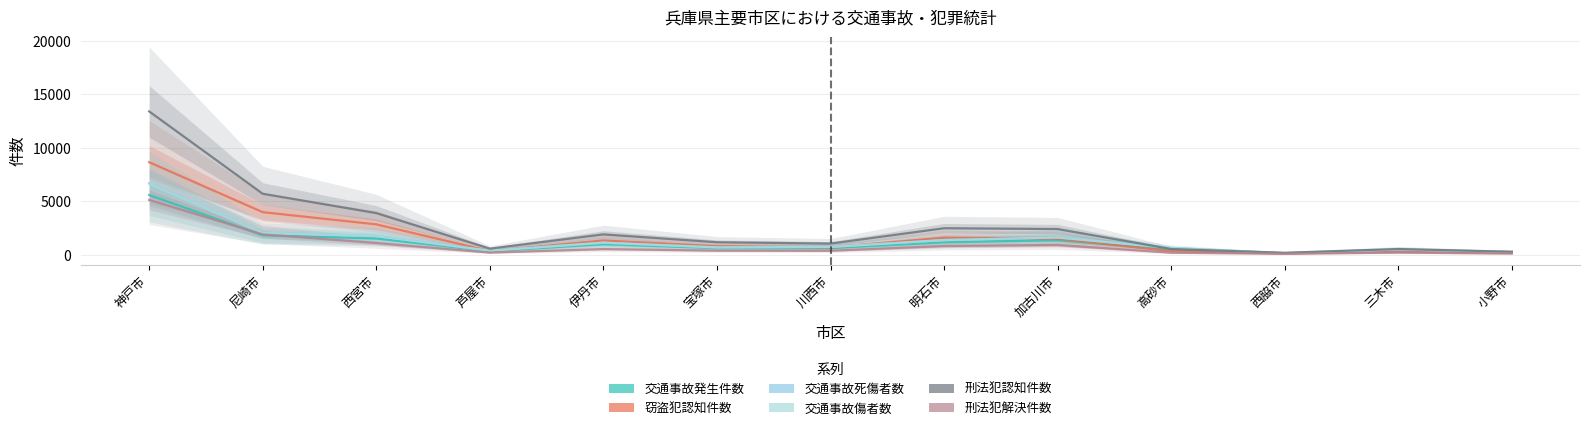

What is the approximate value of 交通事故傷者数 at 西宮市, to the nearest 100?

1800